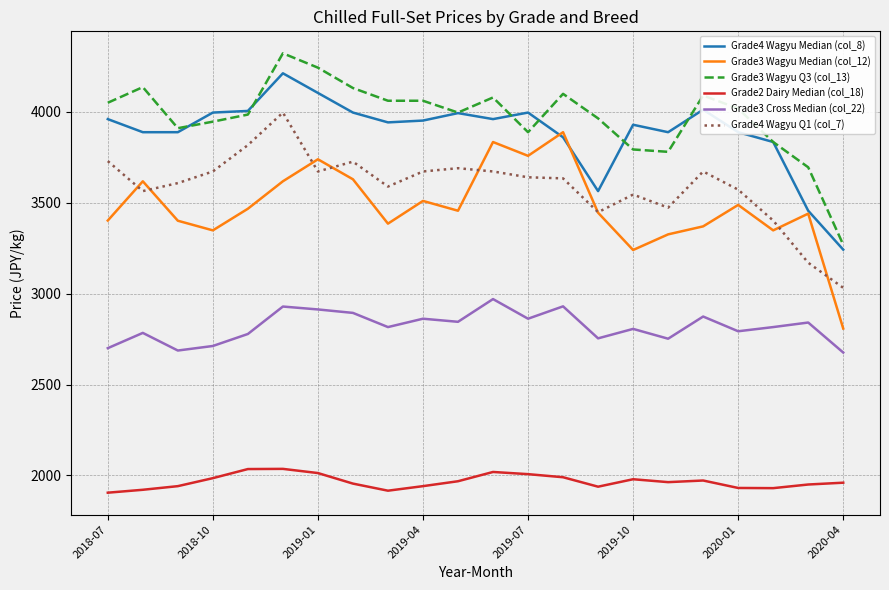

What are all the series names shown in the legend?

Grade4 Wagyu Median (col_8), Grade3 Wagyu Median (col_12), Grade3 Wagyu Q3 (col_13), Grade2 Dairy Median (col_18), Grade3 Cross Median (col_22), Grade4 Wagyu Q1 (col_7)